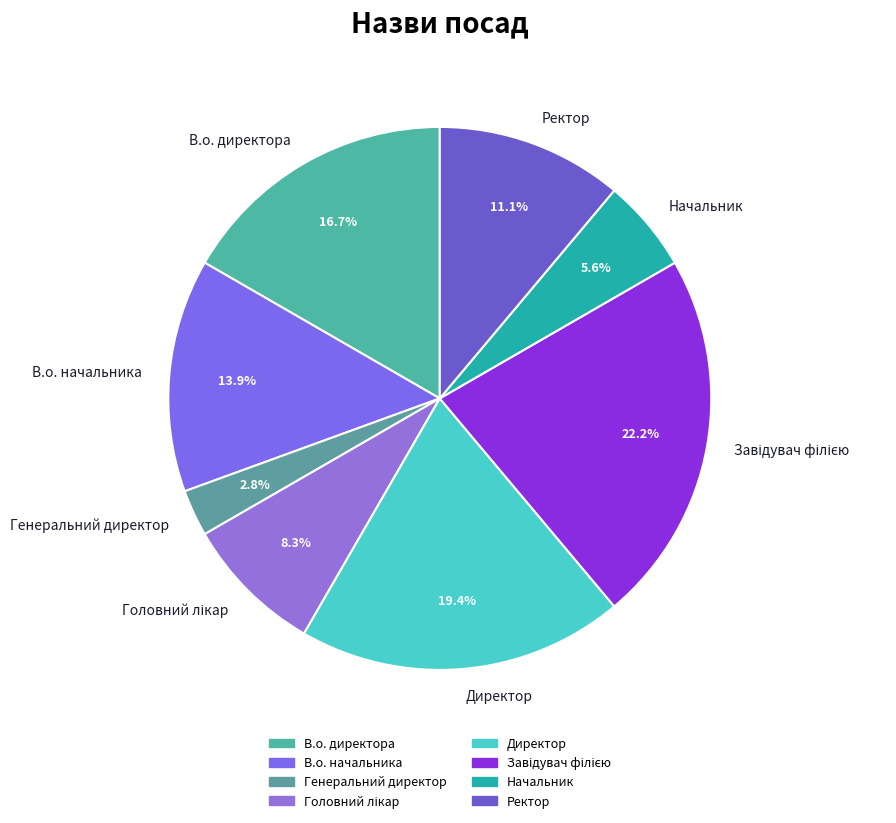

Between В.о. директора and В.о. начальника, which is larger?

В.о. директора